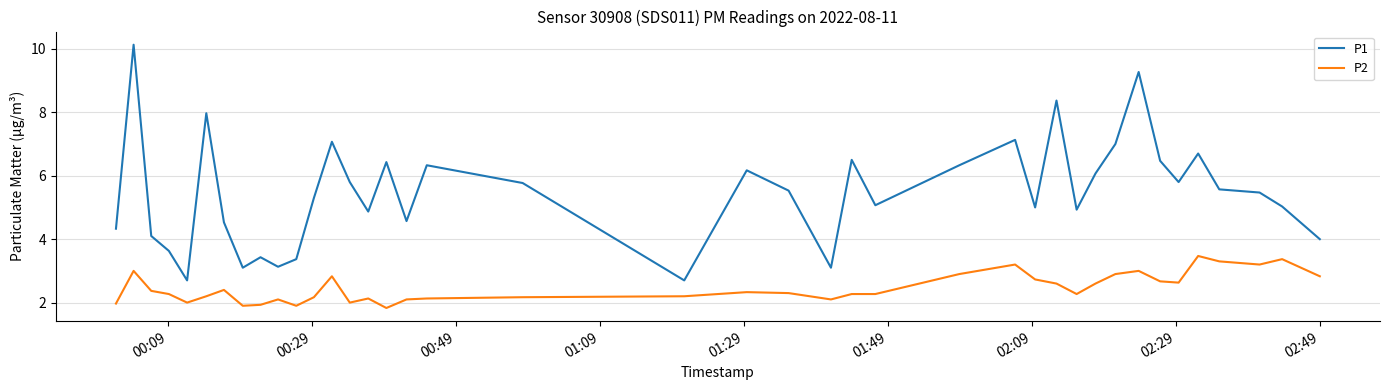

True or false: P1 and P2 cross at least once.

False